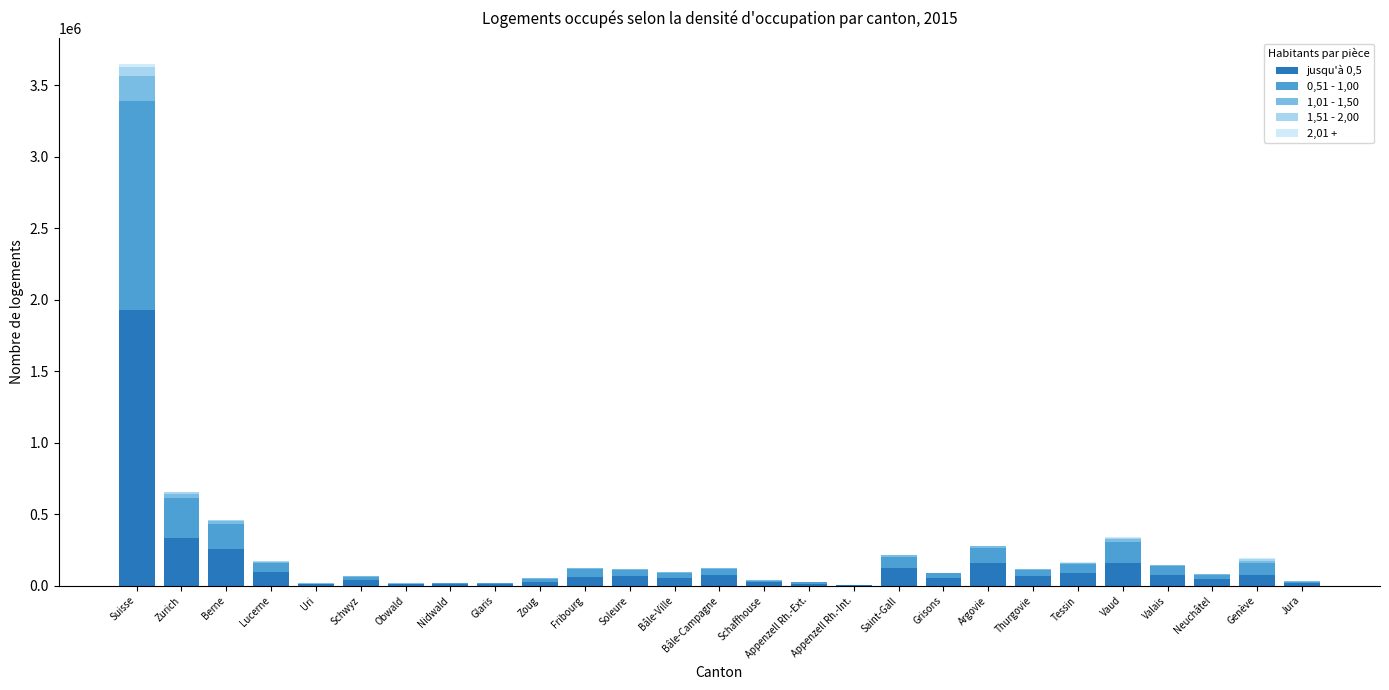

At which label does jusqu'à 0,5 reach its peak?

Suisse